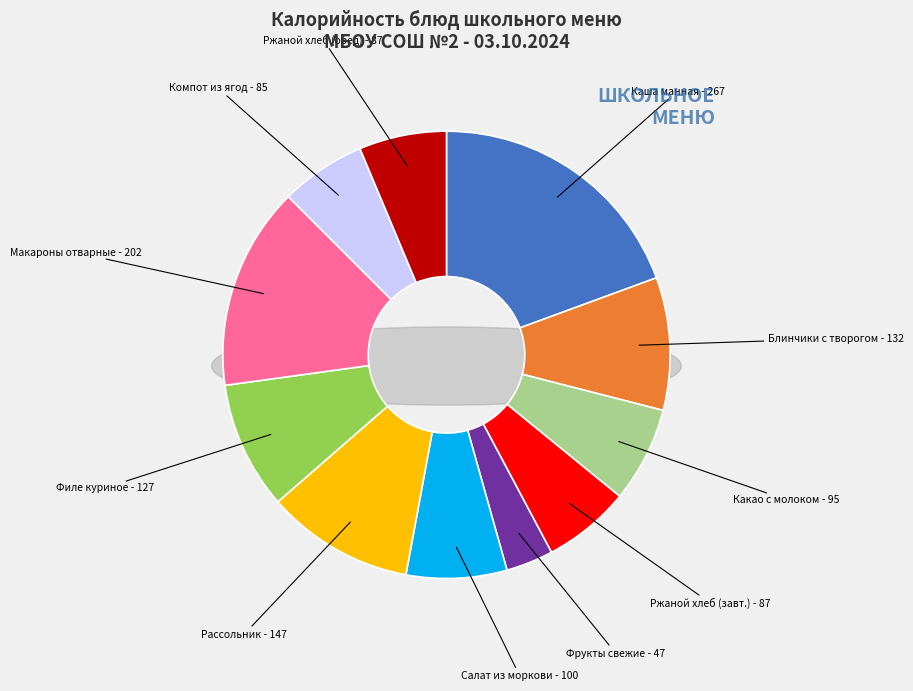

How many slices are in this pie chart?

11